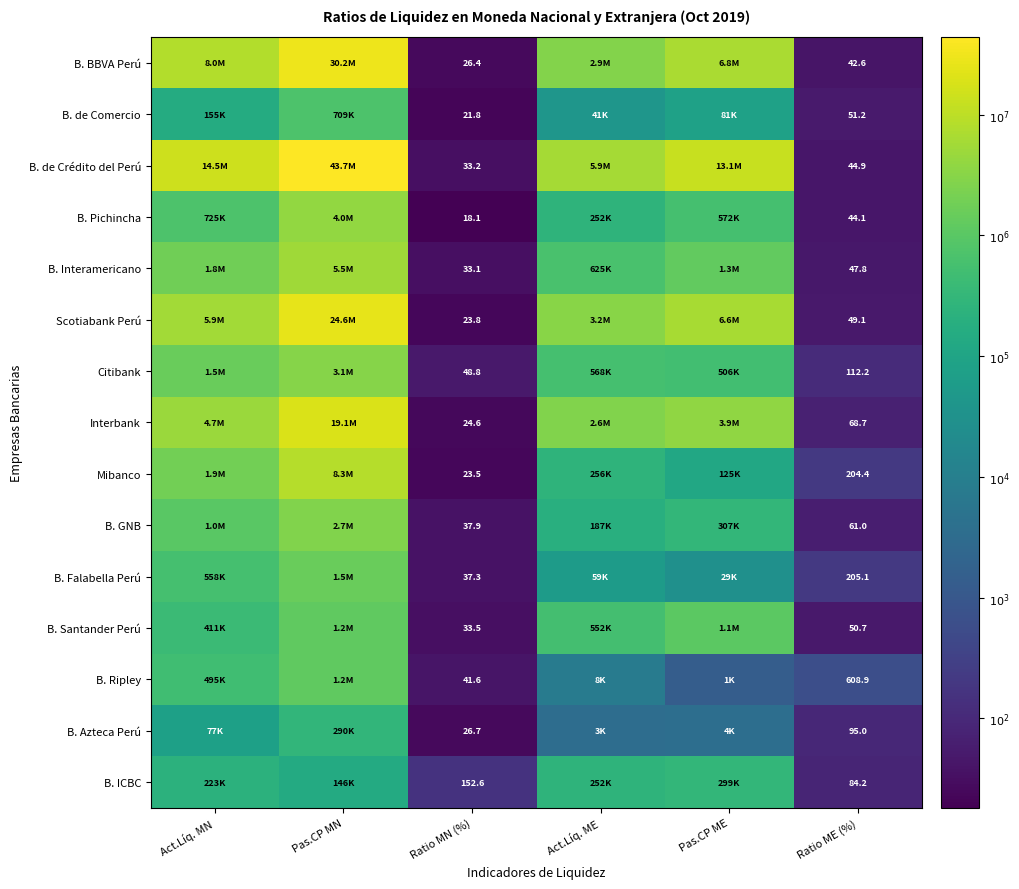

Rank the series at Ratio MN (%) from lowest to highest value.

B. Pichincha, B. de Comercio, Mibanco, Scotiabank Perú, Interbank, B. BBVA Perú, B. Azteca Perú, B. Interamericano, B. de Crédito del Perú, B. Santander Perú, B. Falabella Perú, B. GNB, B. Ripley, Citibank, B. ICBC